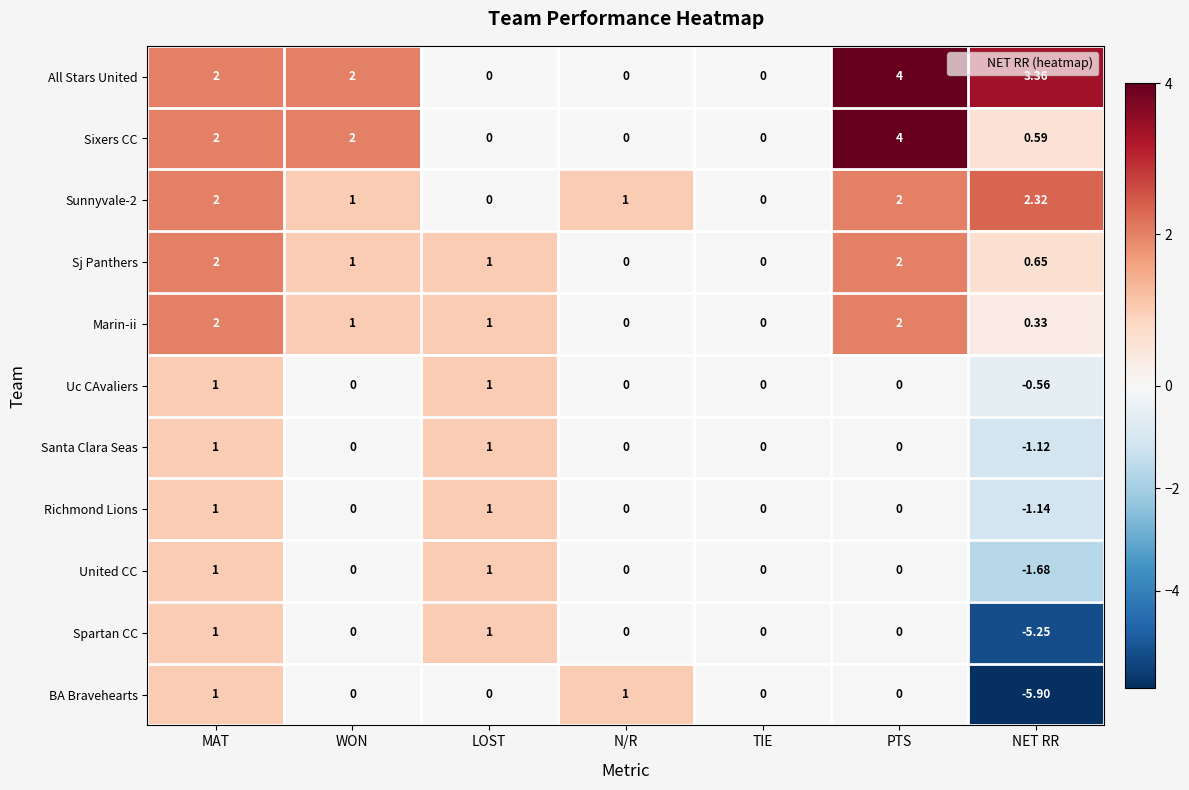

Which label corresponds to the largest value in the chart?

PTS